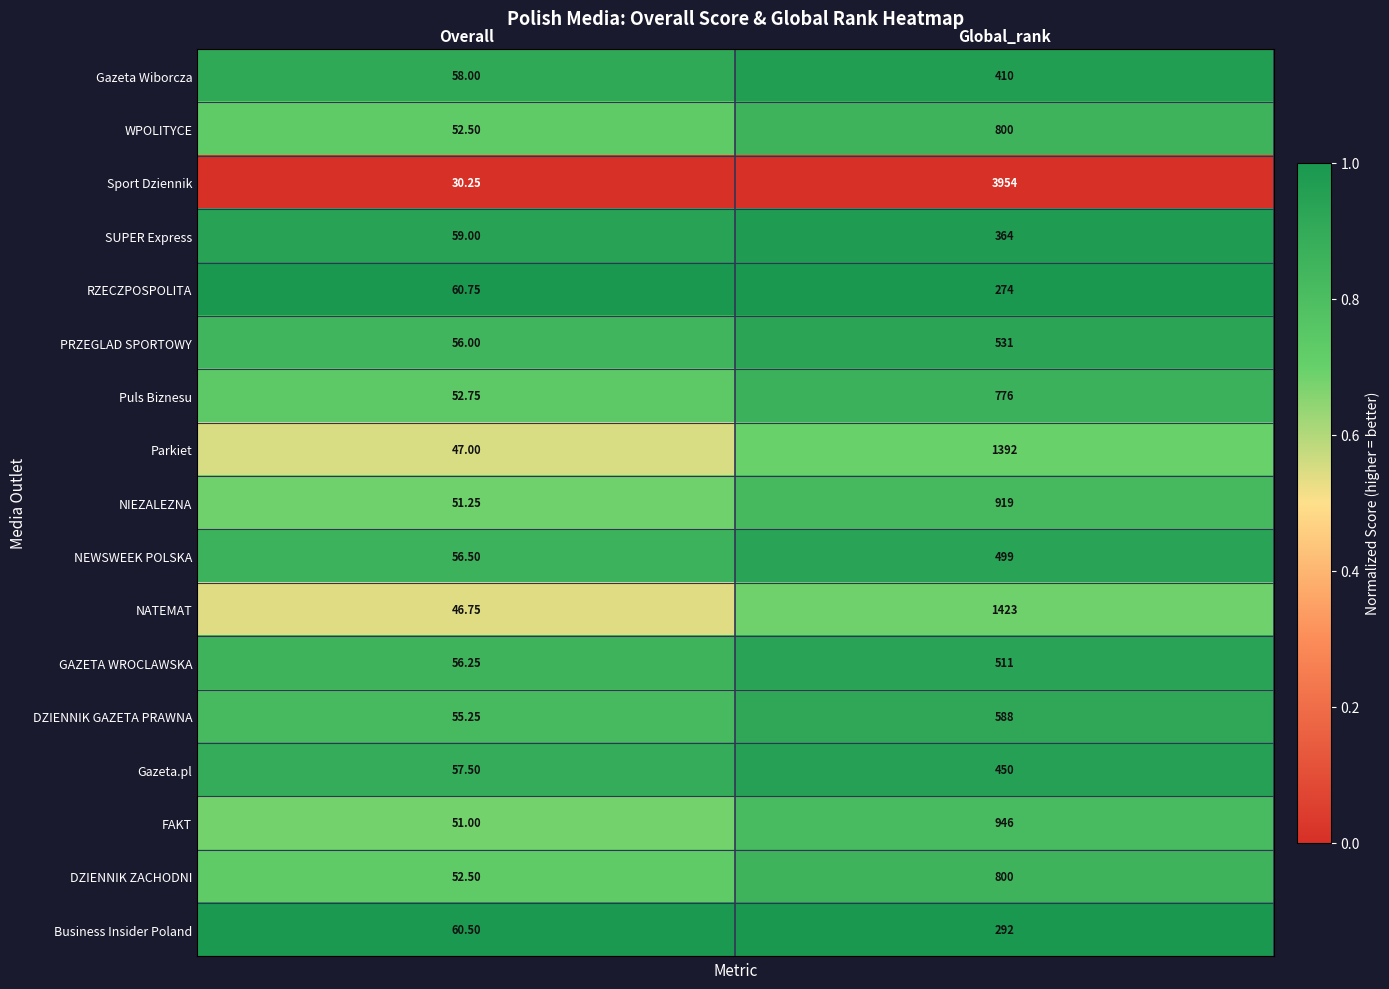

What is the total value across all series at Overall?

903.8